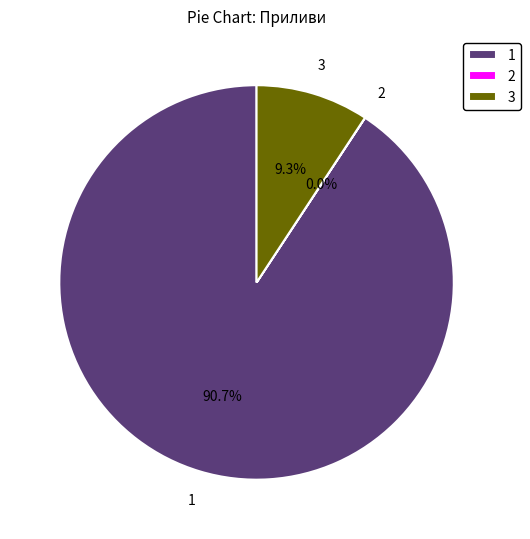

Combined, do 1 and 3 account for over 50%?

Yes